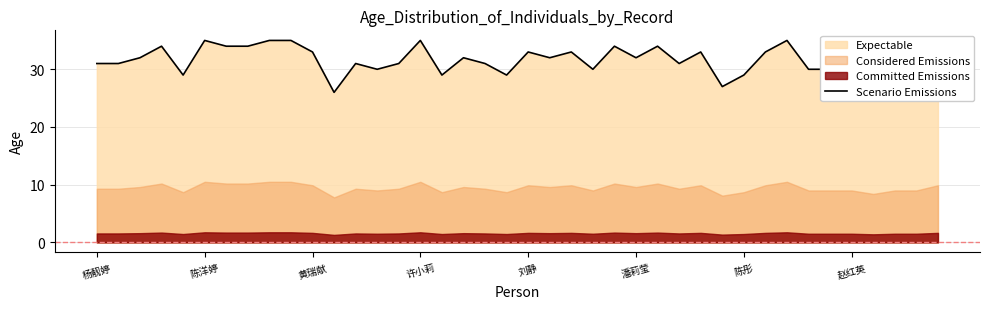

What value does the data have at 31?

33